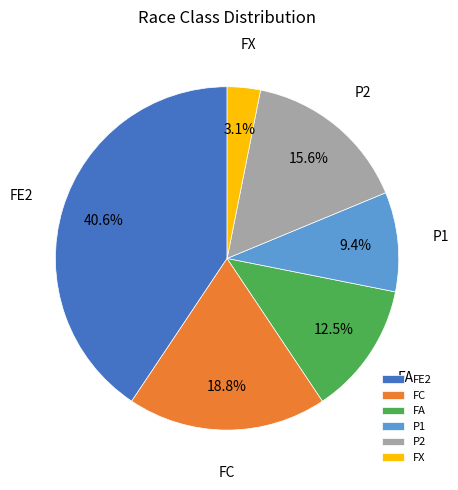

How many segments does this pie chart have?

6